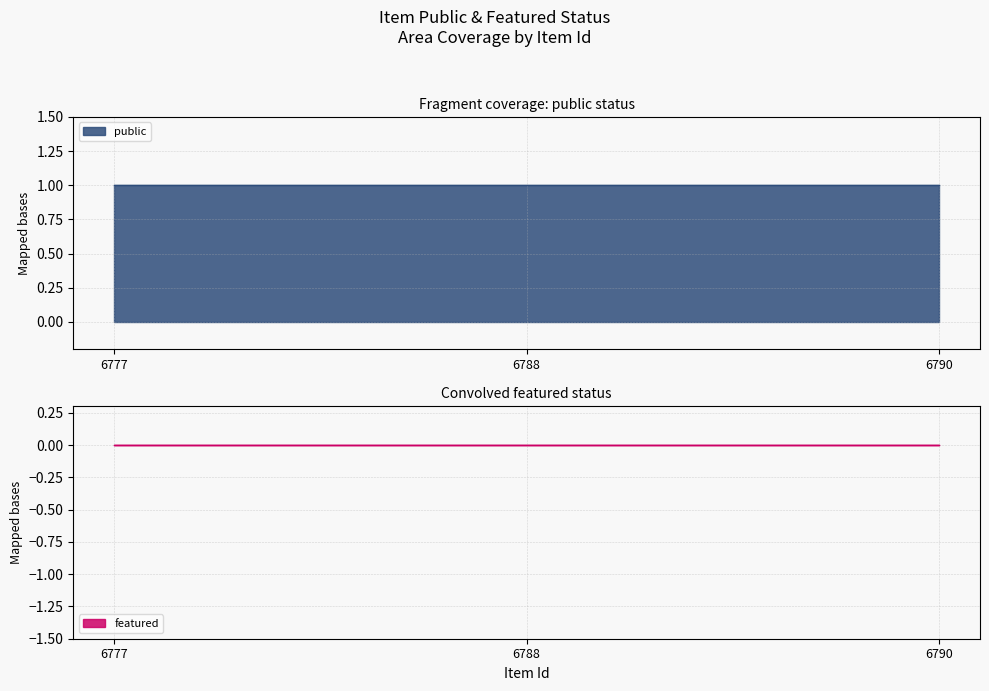

Reading left to right, transcribe all the data shown in this chart.

public: 1	1	1
featured: 0	0	0